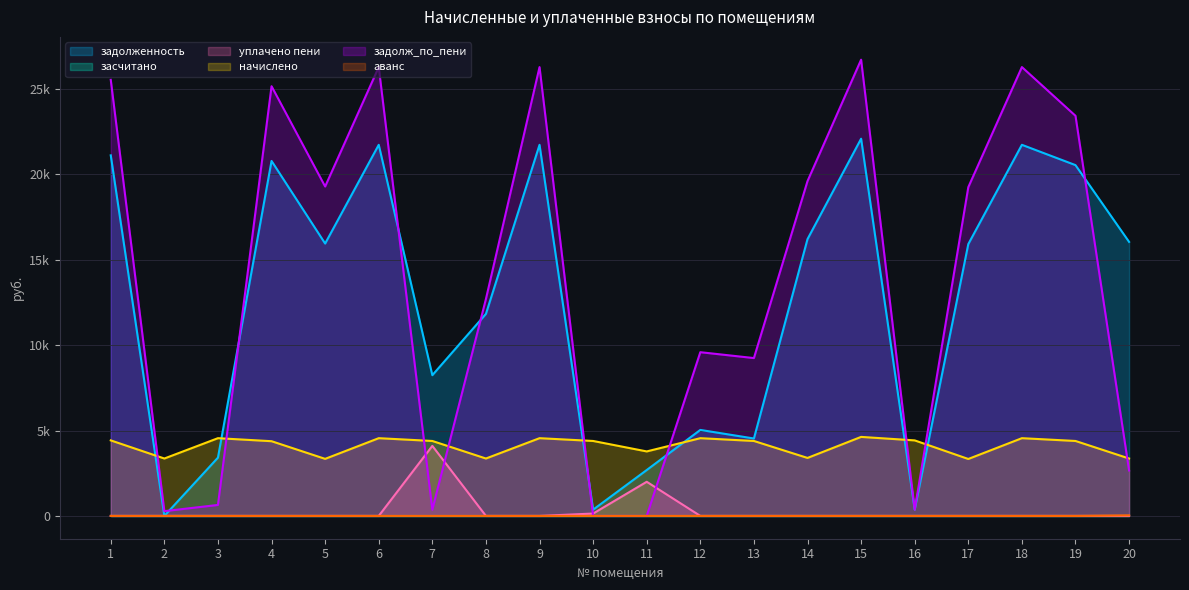

Is it true that задолженность equals 1859.0 at 7?

False